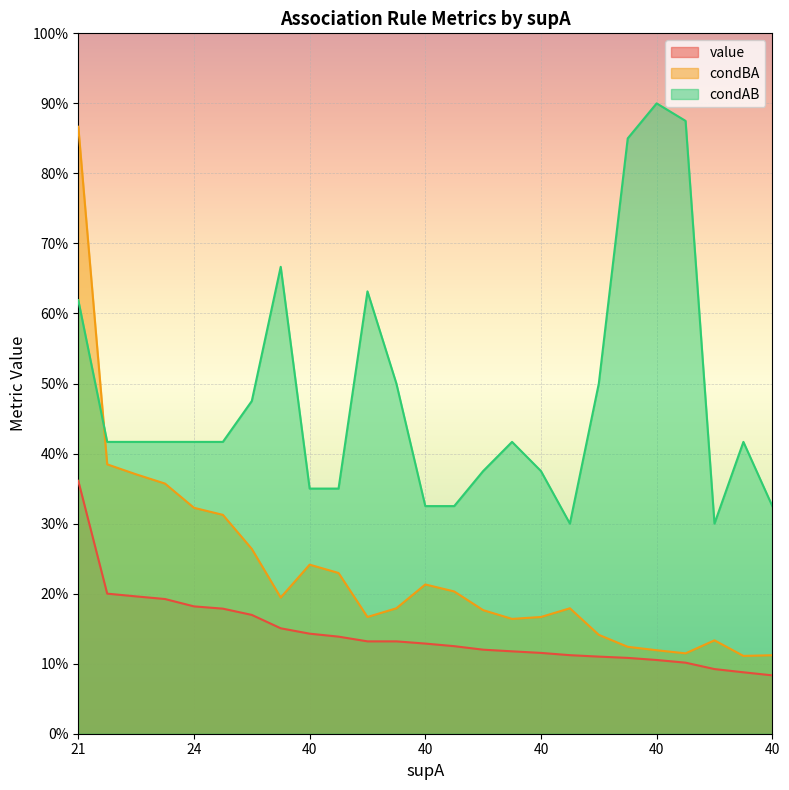

At which label is condAB closest to 0?

17